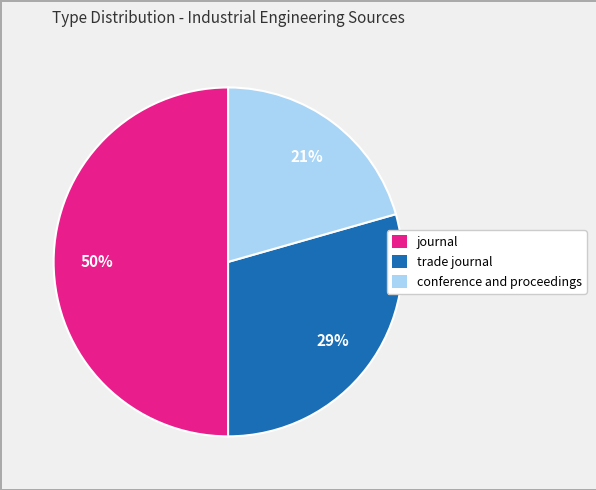

Is trade journal the majority of the pie?

No